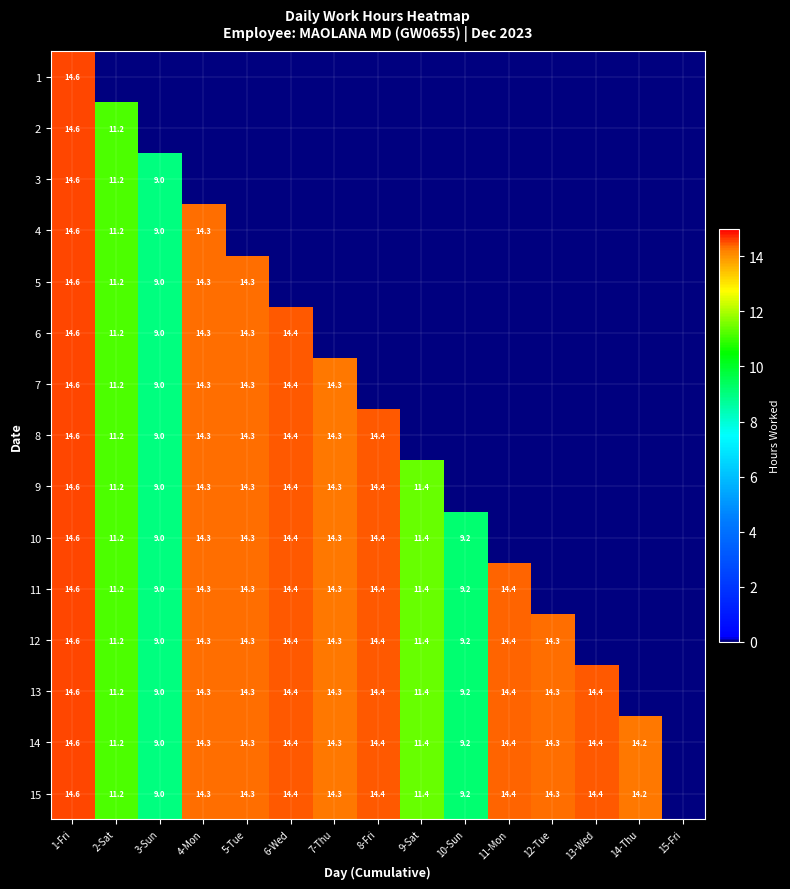

The 10 series shows 19.9 at 9-Sat. True or false?

False